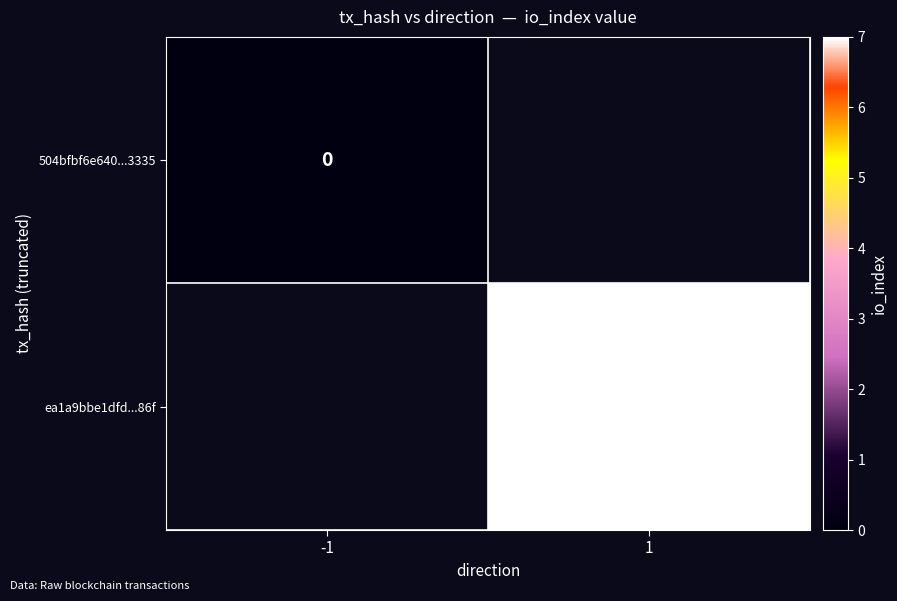

Between -1 and 1, which is larger?

1